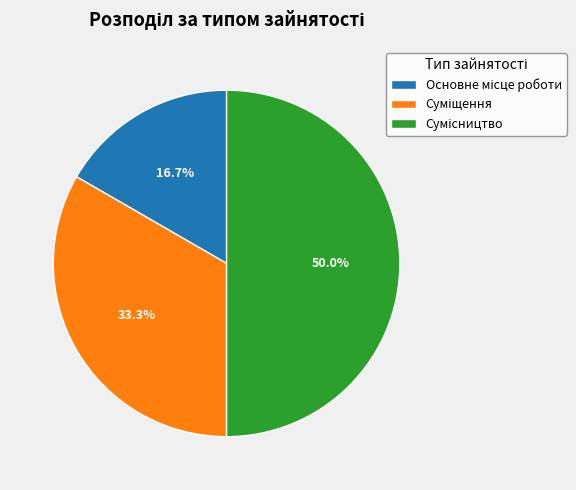

How many segments does this pie chart have?

3